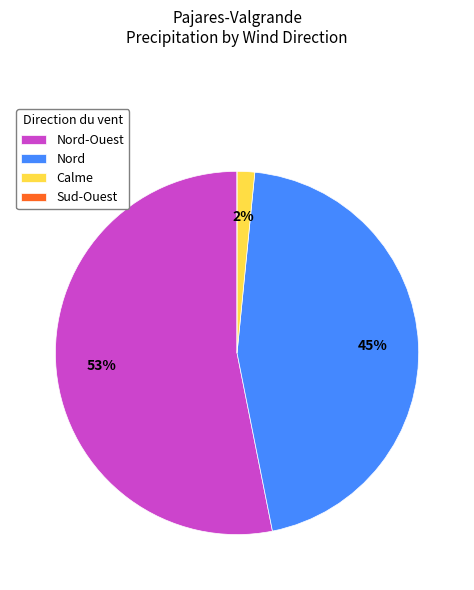

Does any single category account for the majority?

Yes